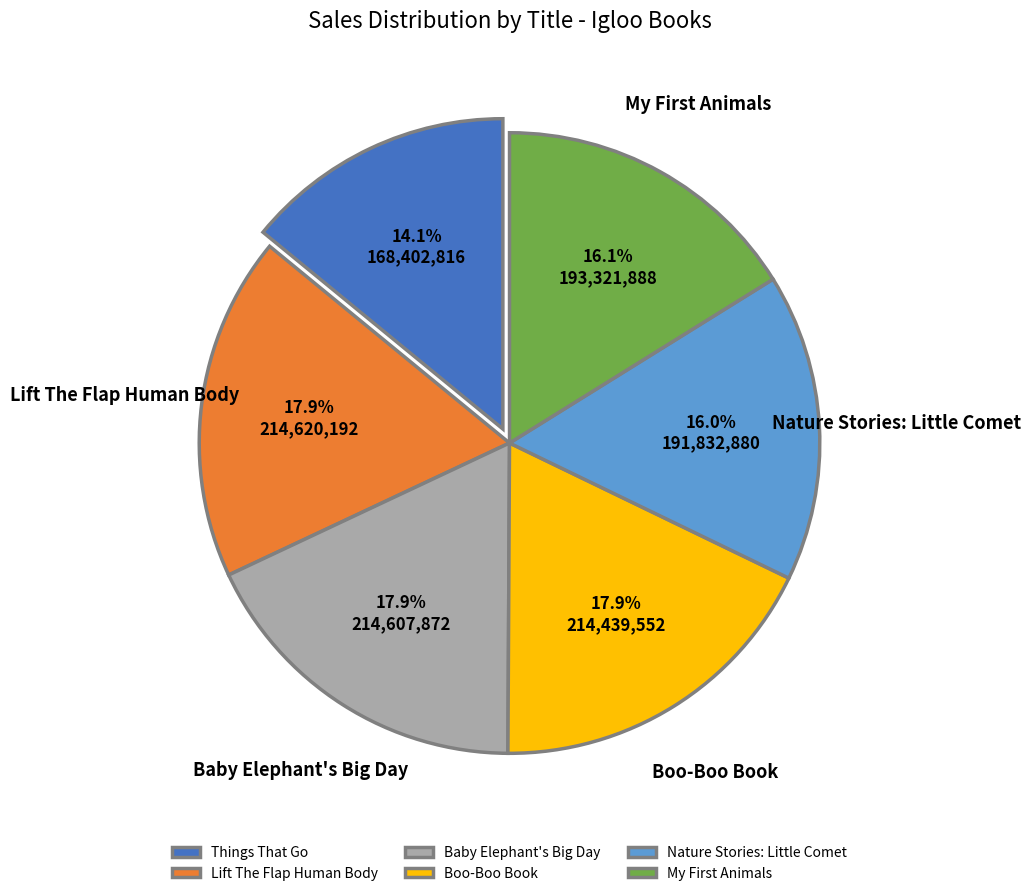

Approximately how many times larger is the value at Lift The Flap Human Body compared to Things That Go?

1.3